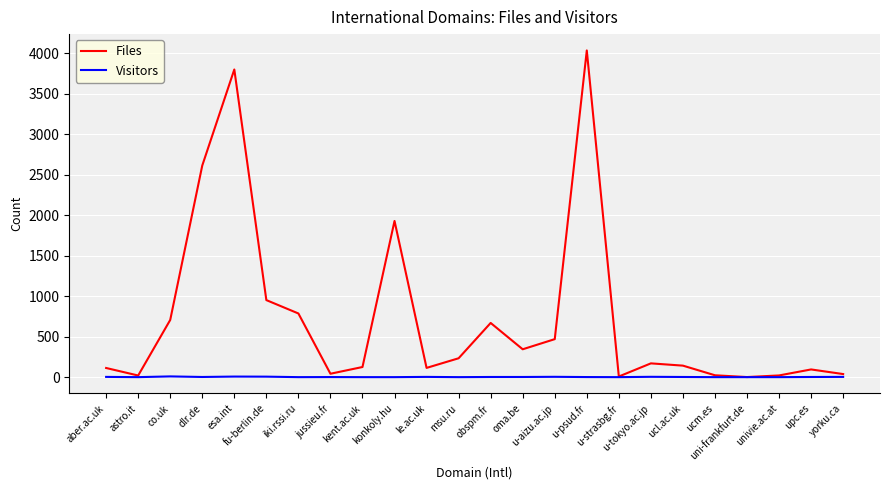

What is the greatest value displayed?

4034